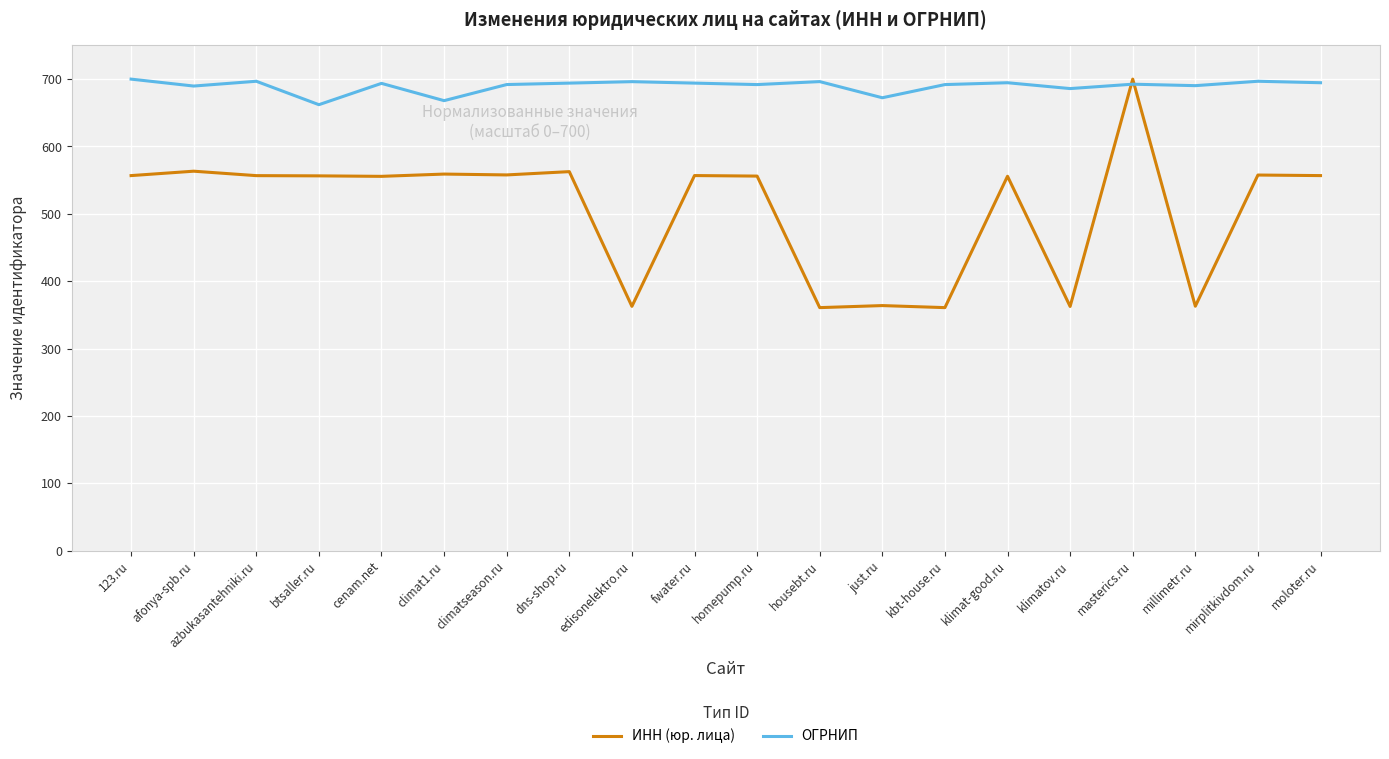

How many times do ОГРНИП and ИНН (юр. лица) cross each other?

2